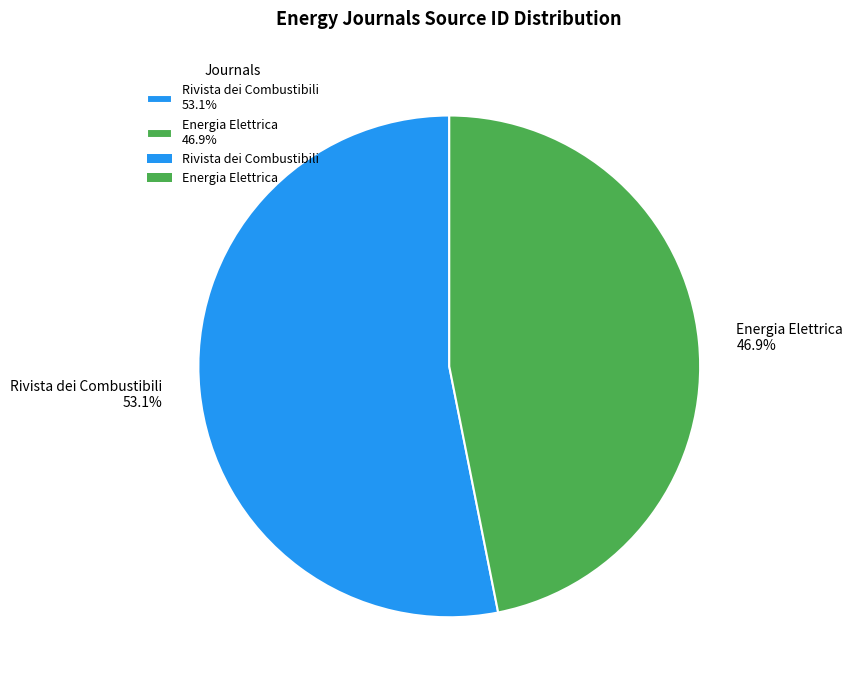

Is the sum of Energia Elettrica and Rivista dei Combustibili greater than half?

Yes